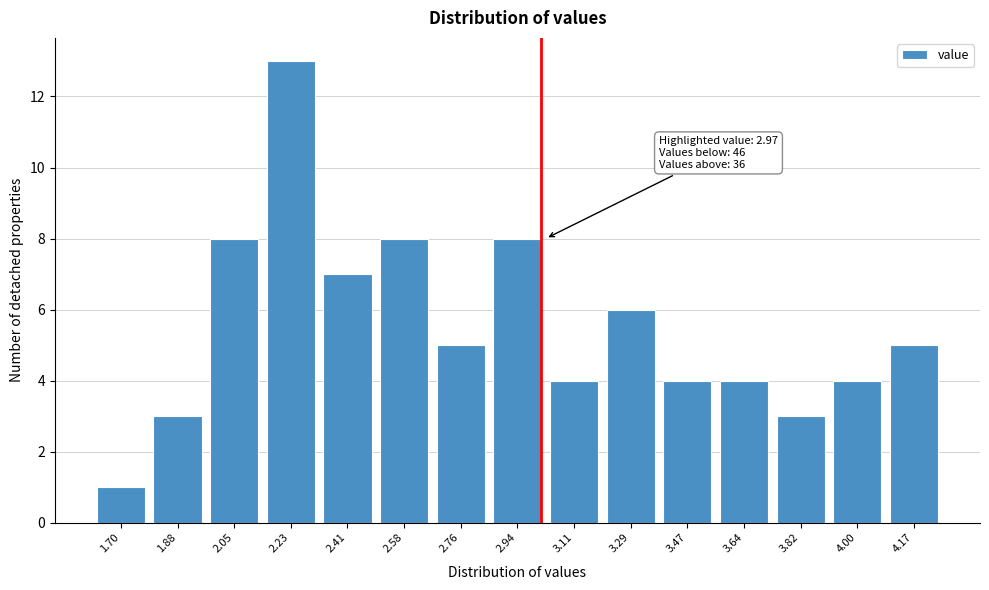

Reading left to right, extract all data points from this chart.

1	3	8	13	7	8	5	8	4	6	4	4	3	4	5